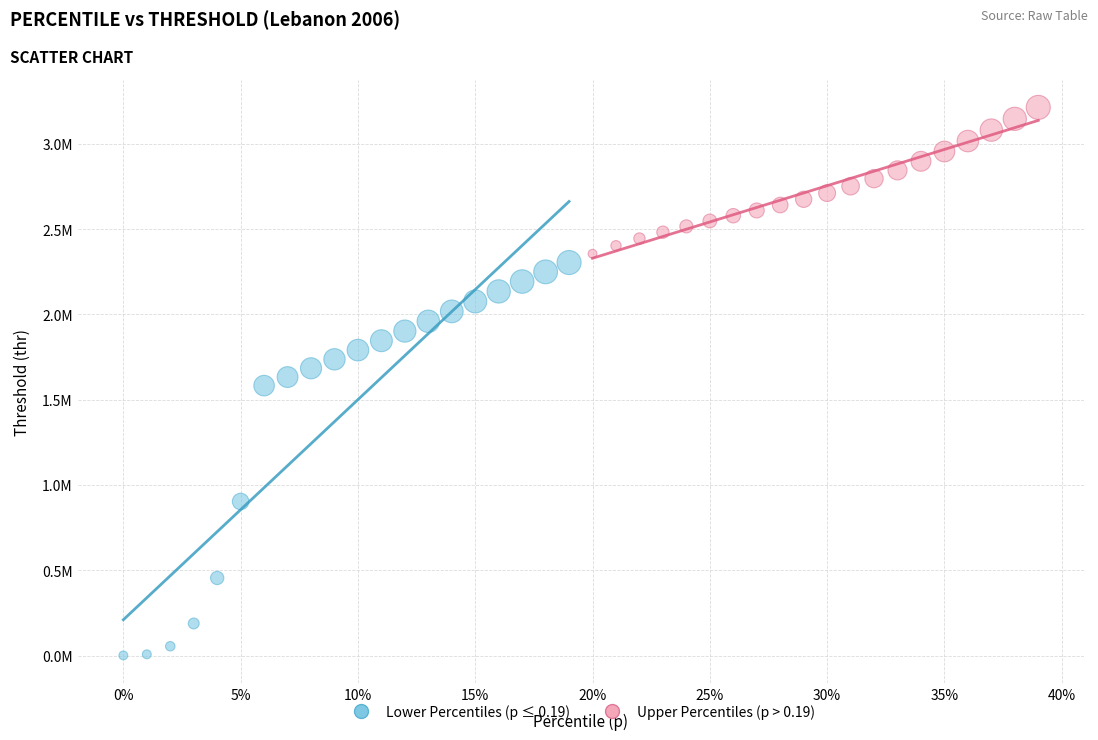

What are all the series names shown in the legend?

Lower Percentiles (p ≤ 0.19), Upper Percentiles (p > 0.19)